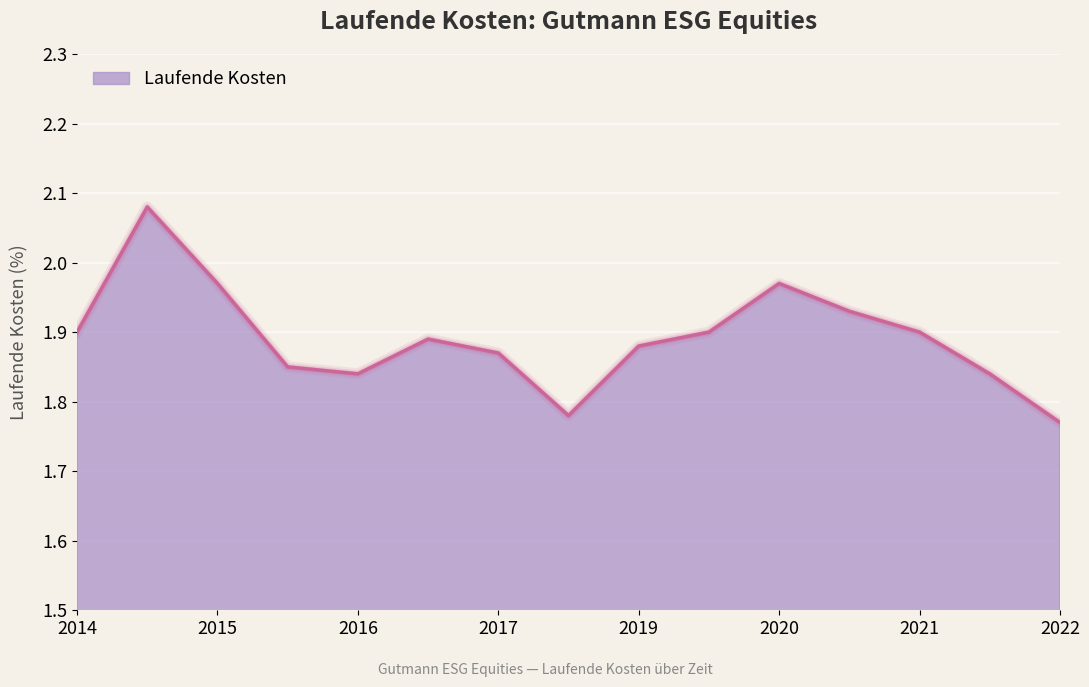

What is the sum of all values?

28.4